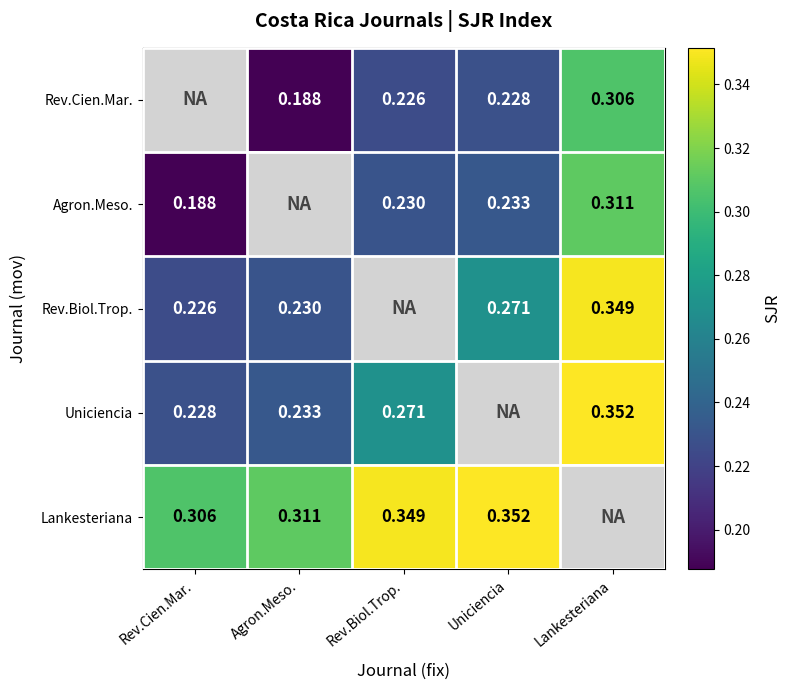

Is the value of Rev.Cien.Mar. at Uniciencia greater than the value of Agron.Meso. at Lankesteriana?

No